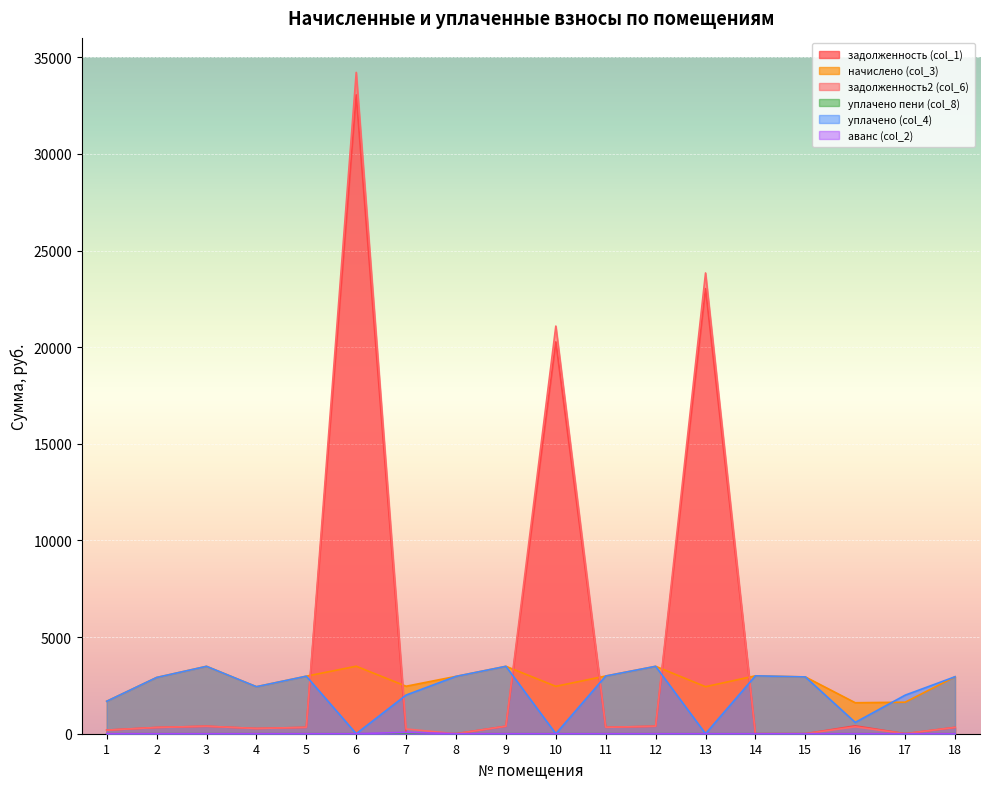

True or false: задолженность (col_1) has more than 0 interior local peaks.

True